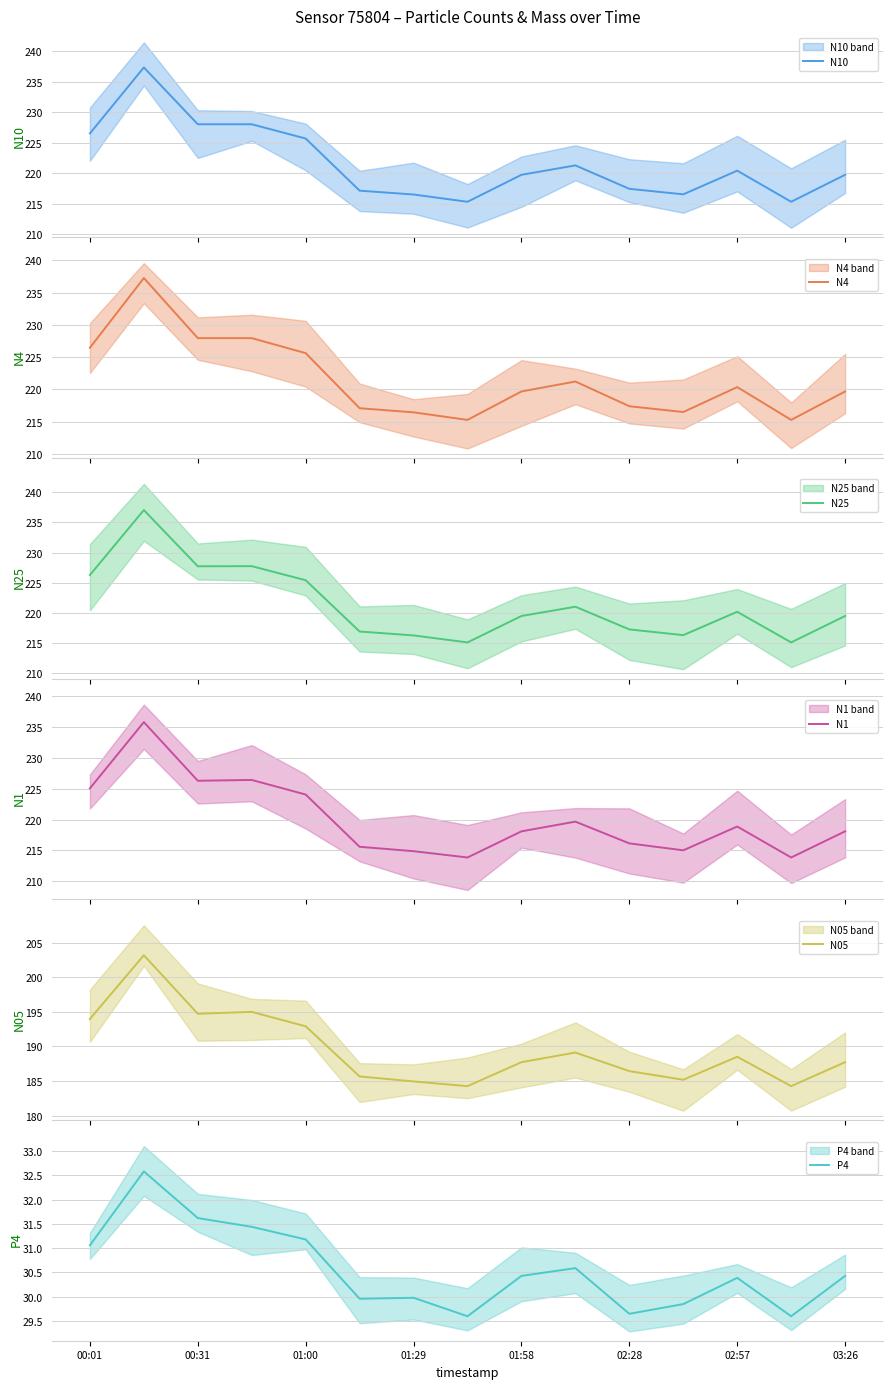

True or false: N25 and N4 cross at least once.

False